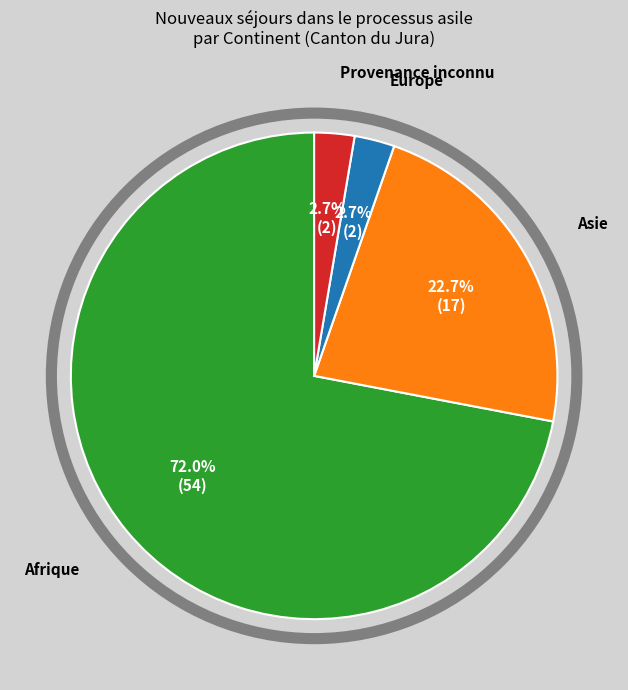

Which slice represents more than half of the pie?

Afrique